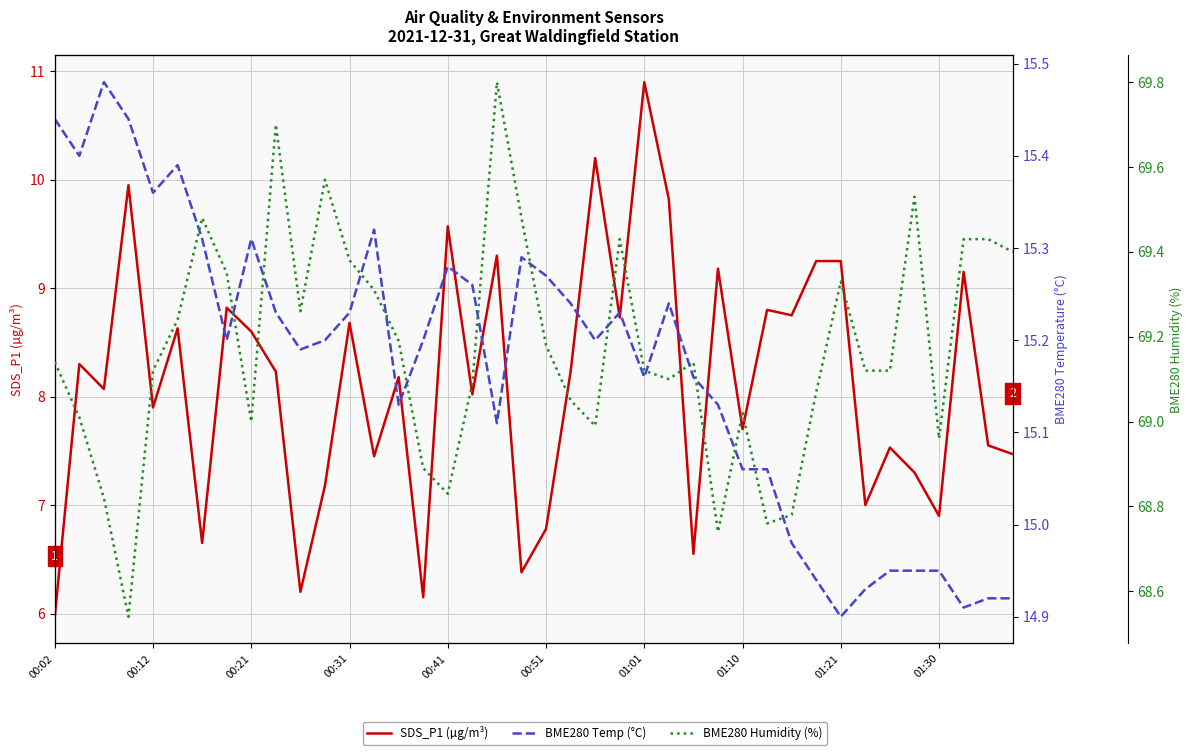

Which series has the largest range (max minus min)?

SDS_P1 (µg/m³)